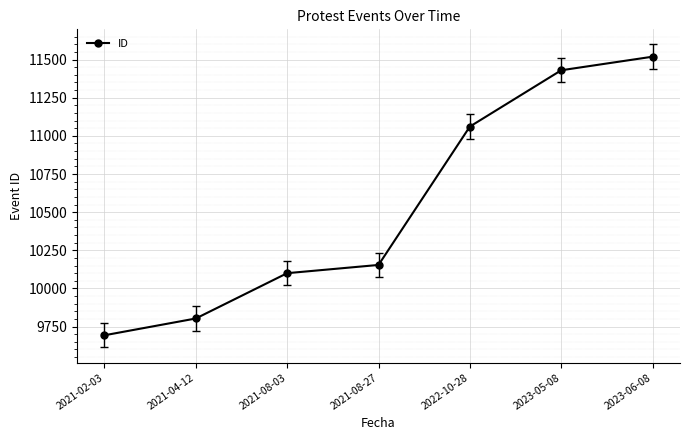

What position from the right is 2022-10-28?

3